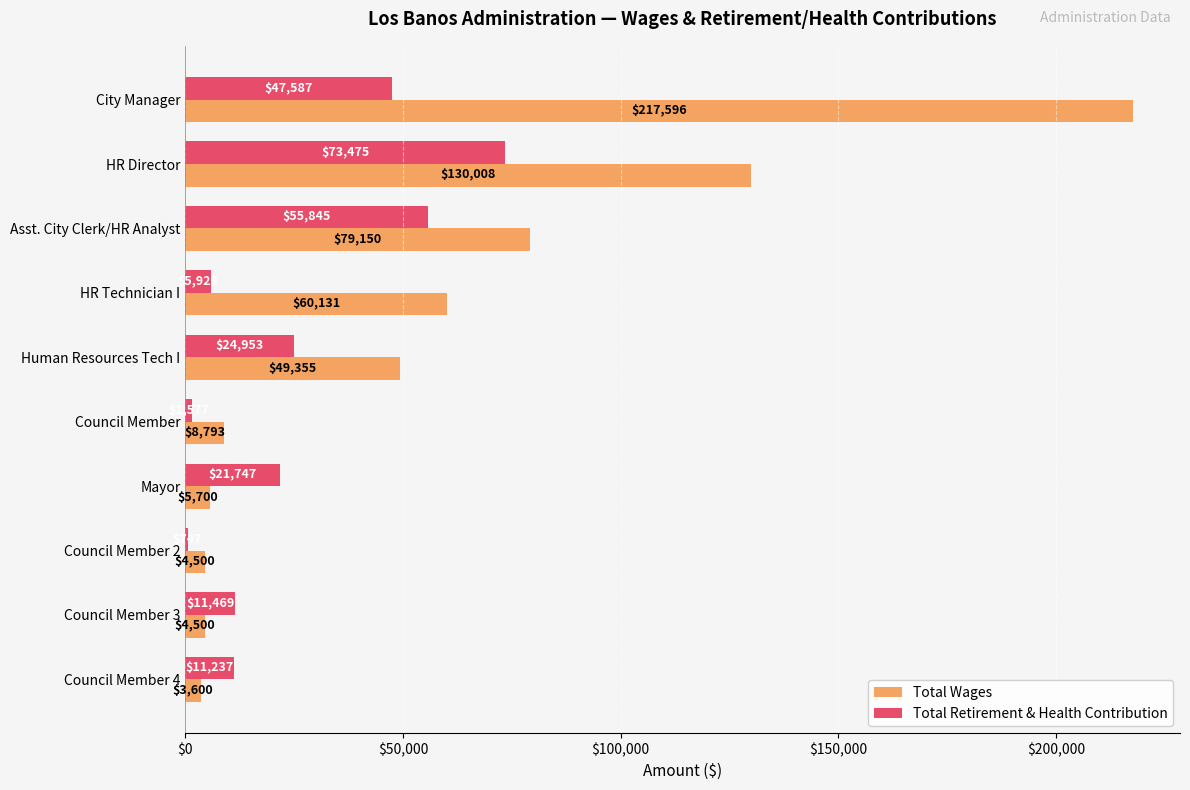

Which category has the lowest value across all series?

Council Member 2